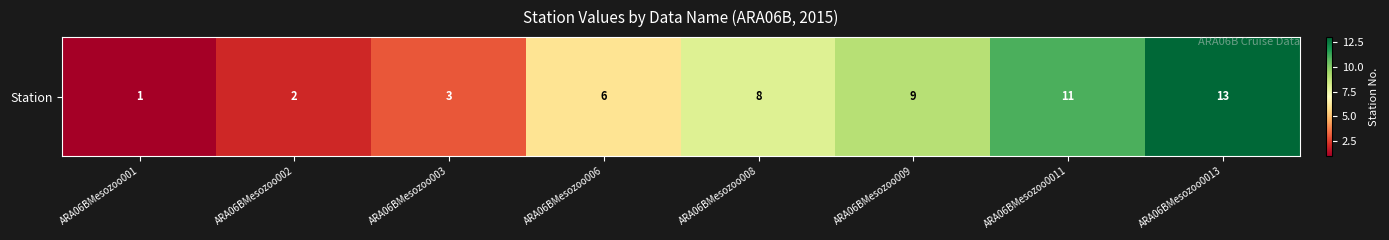

List the labels in order of value, smallest first.

ARA06BMesozoo001, ARA06BMesozoo002, ARA06BMesozoo003, ARA06BMesozoo006, ARA06BMesozoo008, ARA06BMesozoo009, ARA06BMesozoo0011, ARA06BMesozoo0013